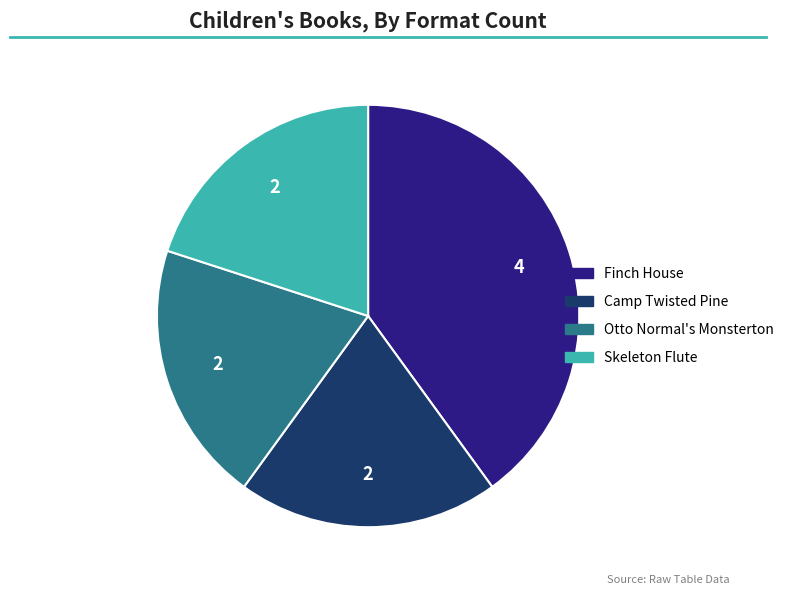

Is there any slice that represents more than half of the pie?

No